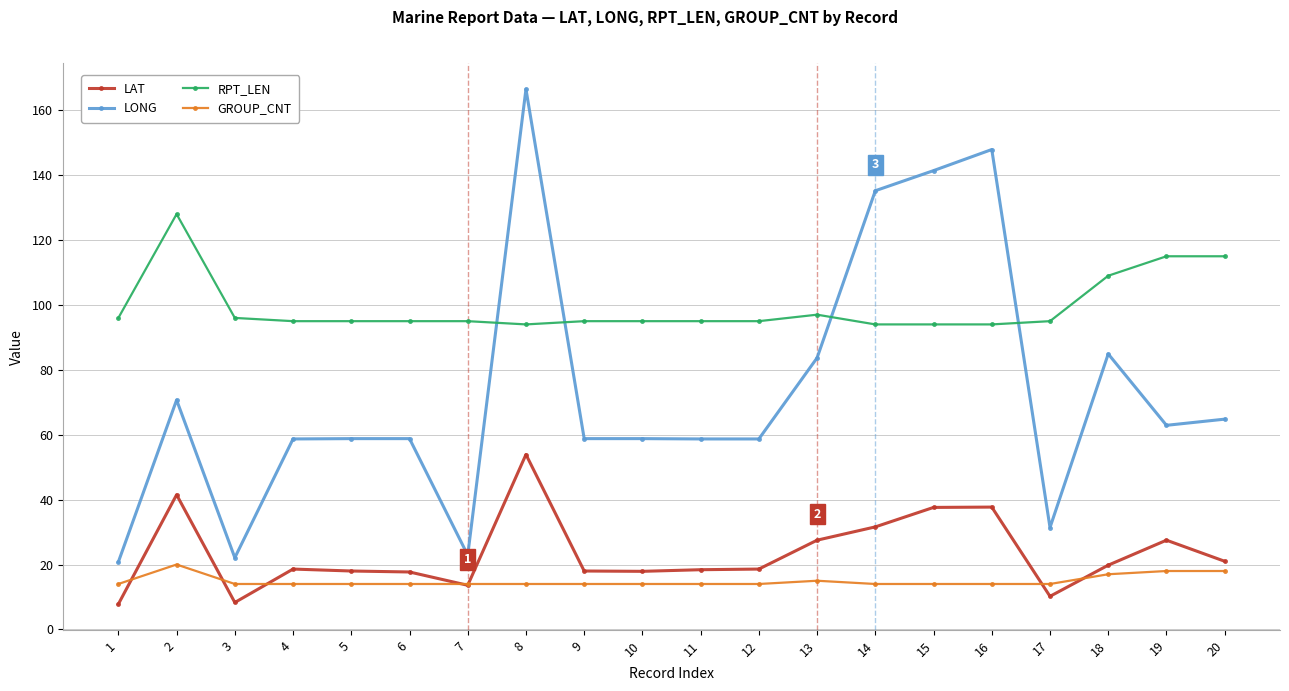

Does the chart have visible grid lines?

Yes